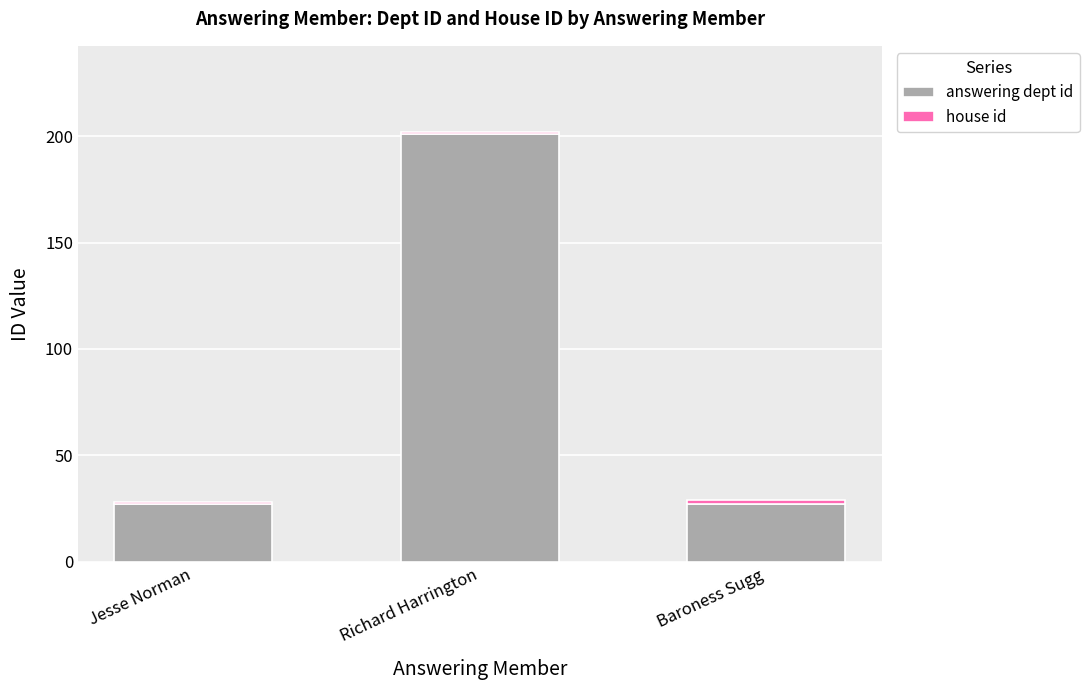

What is the value of the answering dept id bar at the 3rd from the left?

27